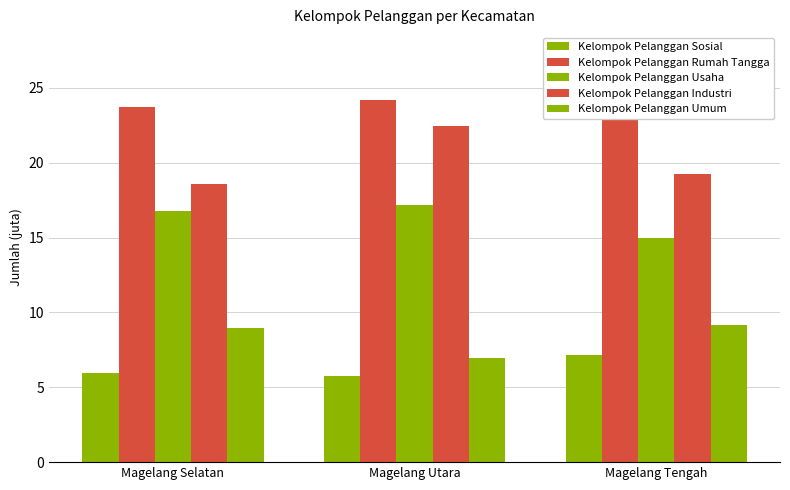

What is the difference between the maximum and minimum values in the Kelompok Pelanggan Industri series?

3.9